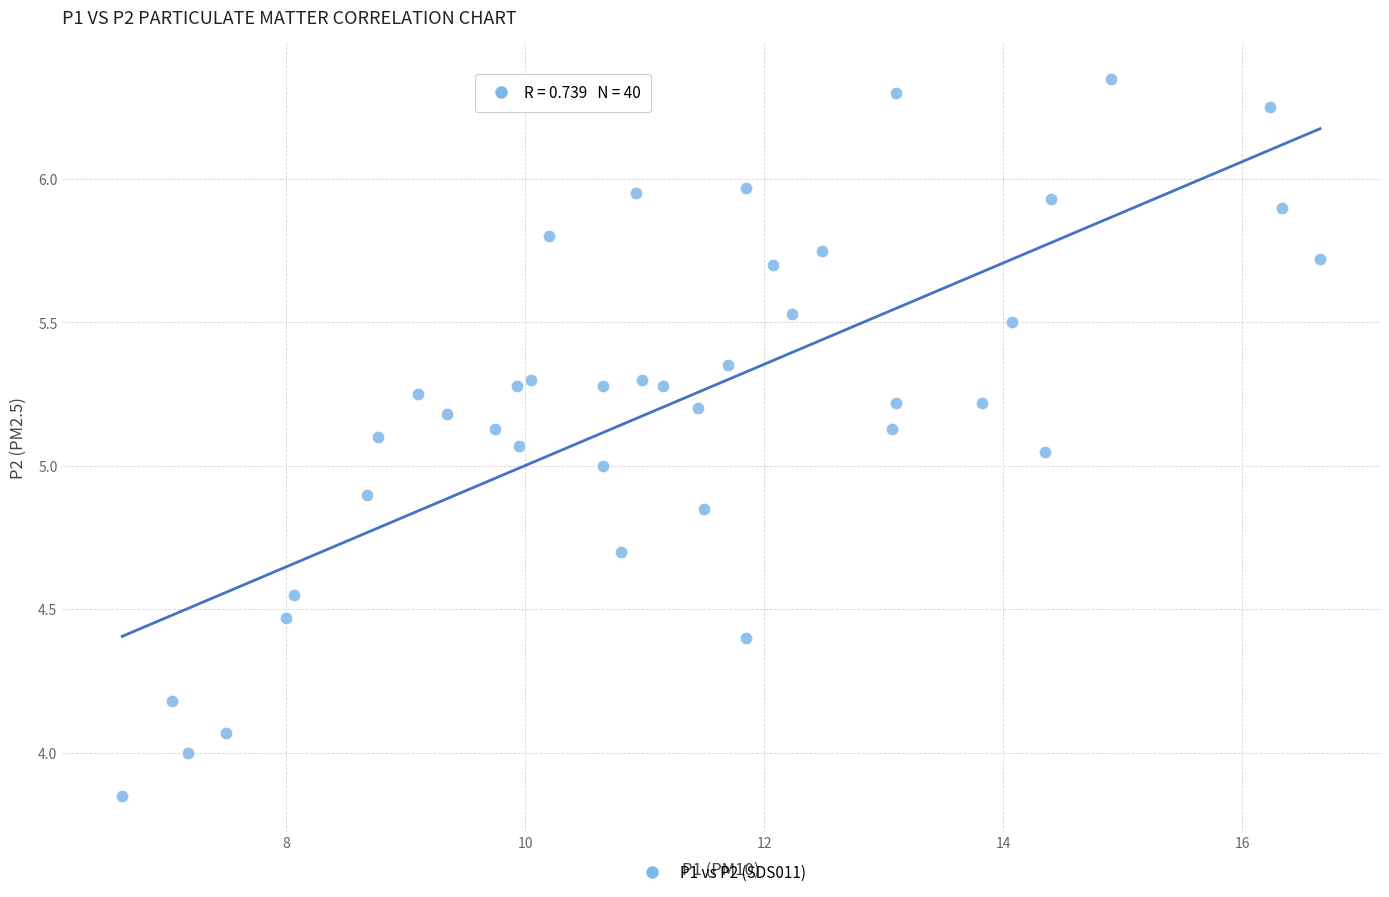

What is the range of Y values (max minus min)?

2.5